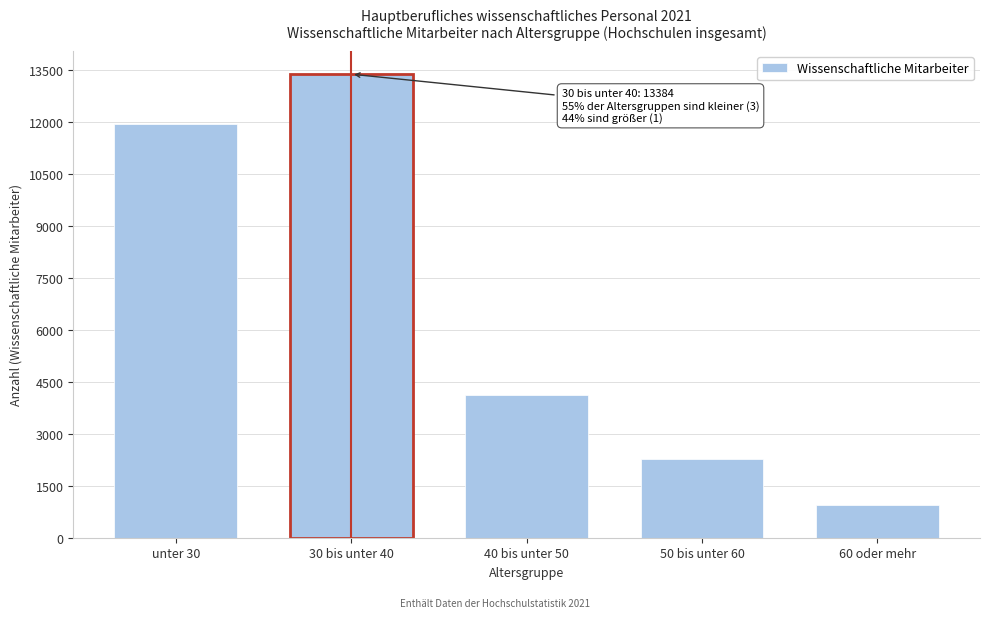

Reading left to right, transcribe all the data shown in this chart.

11937	13384	4131	2261	954